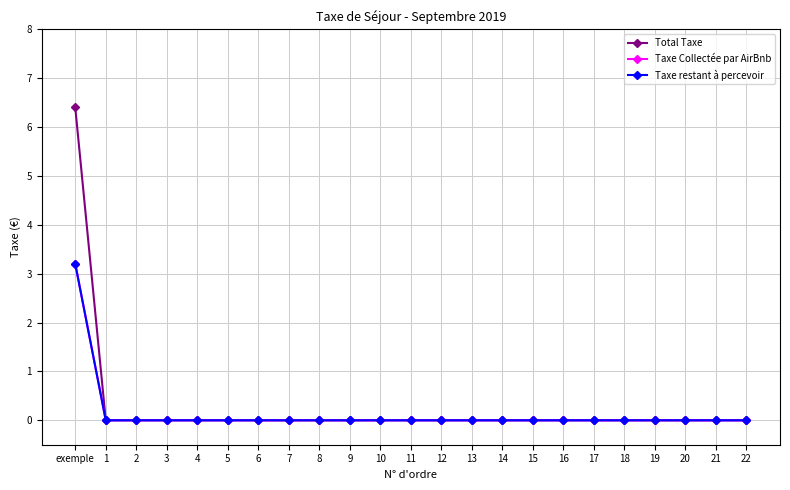

What is the highest value of the Total Taxe series?

6.4